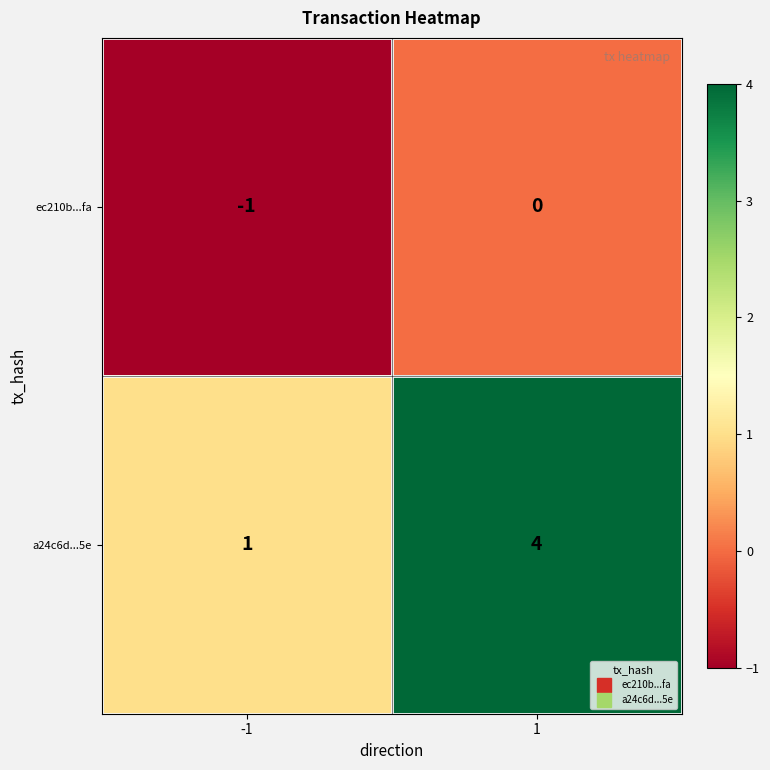

What is the difference between the highest and lowest values at -1?

2